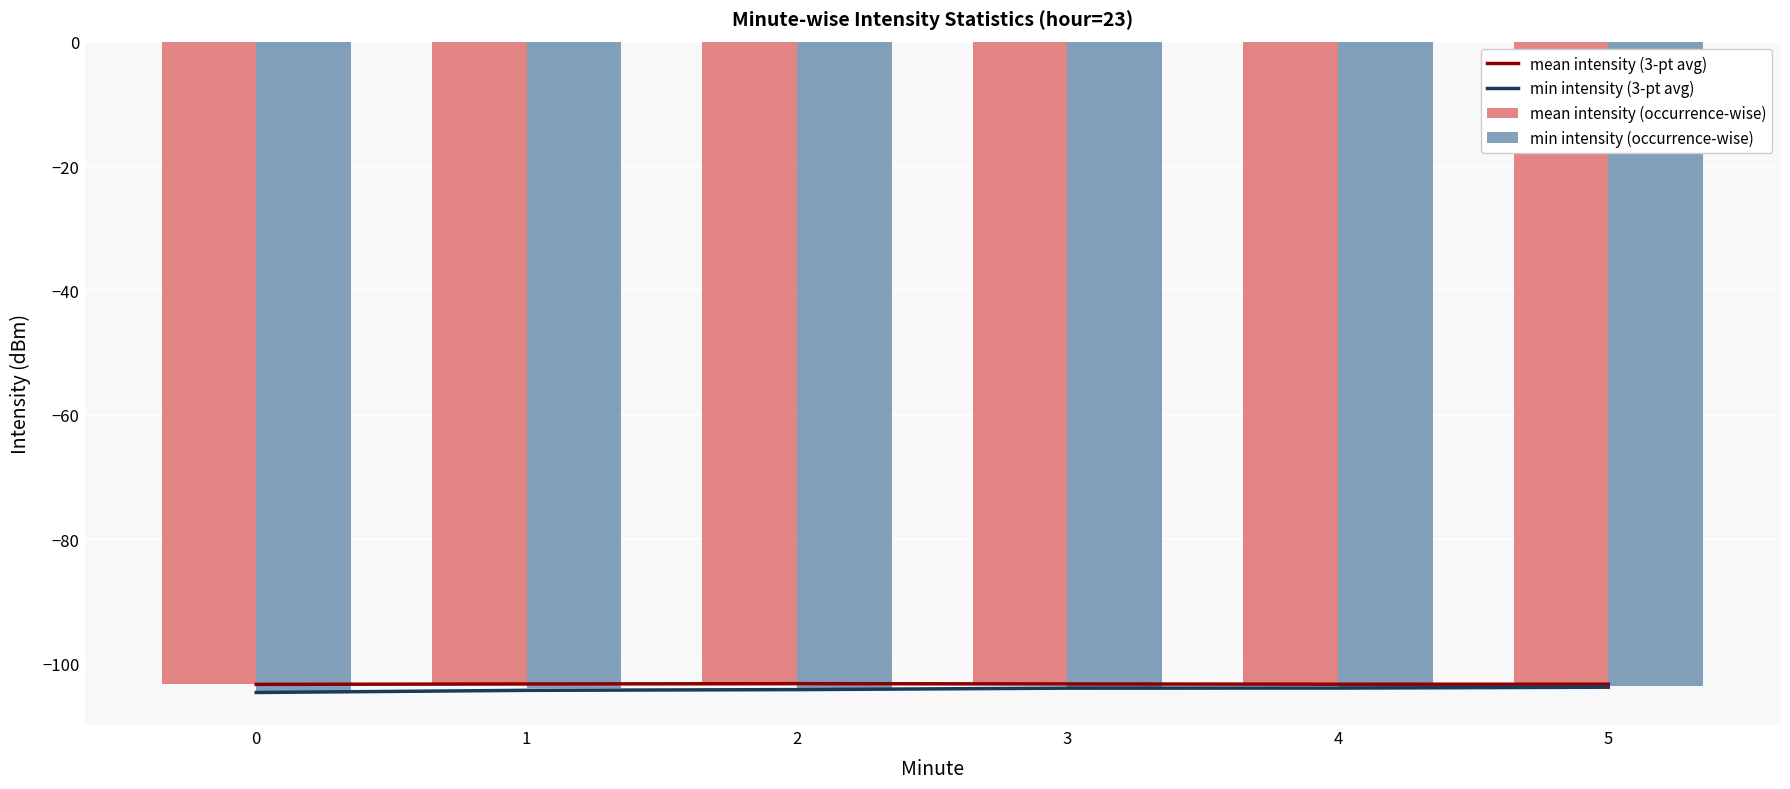

Is it true that min intensity (occurrence-wise) equals -103.9 at 3?

True